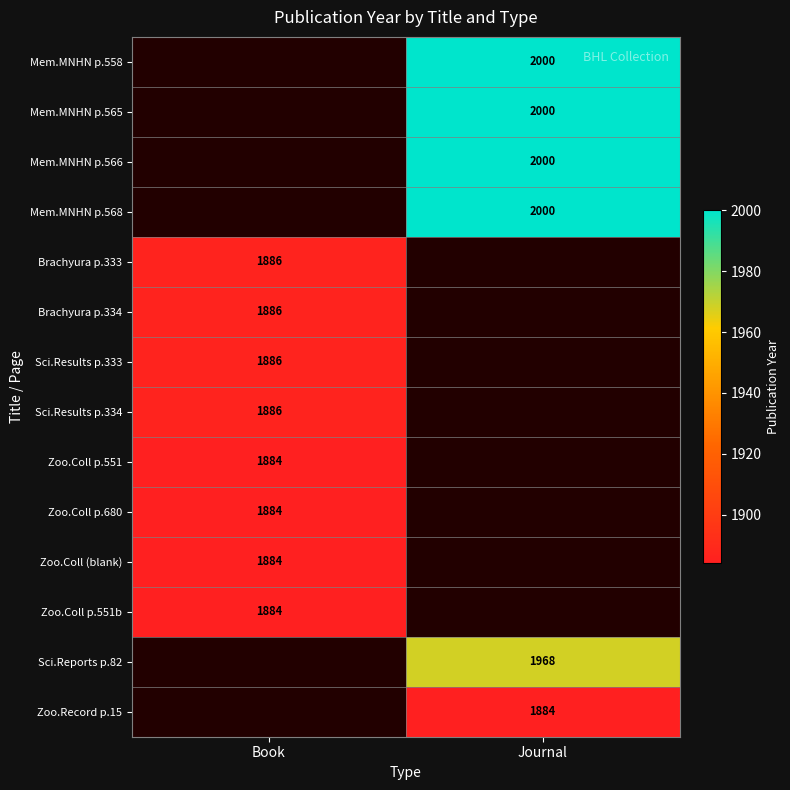

Count the number of categories in the chart.

2